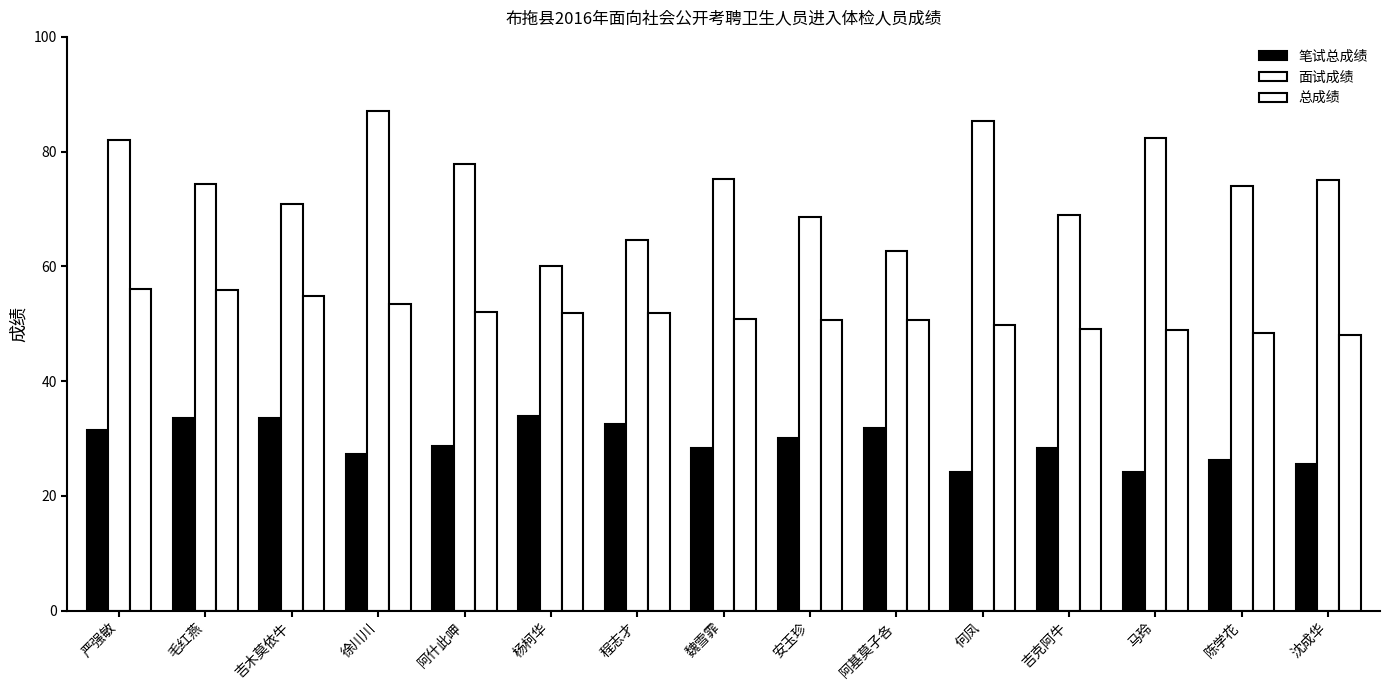

Are the bars grouped side by side (vs. stacked)?

Yes